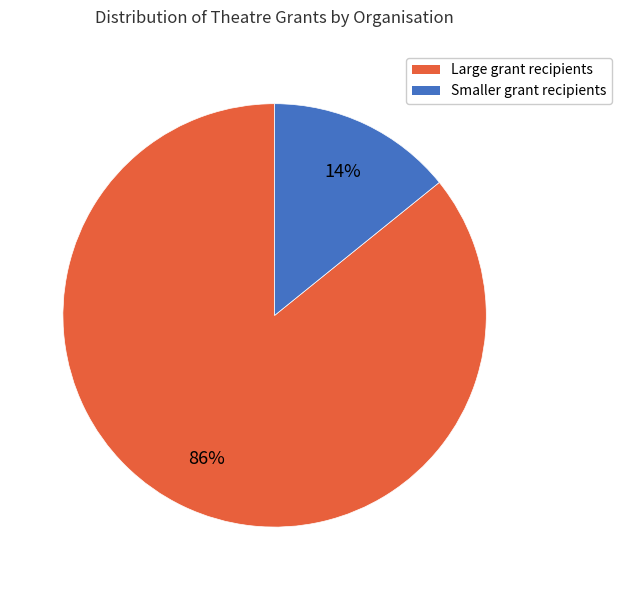

Is the sum of Large grant recipients and Smaller grant recipients greater than half?

Yes